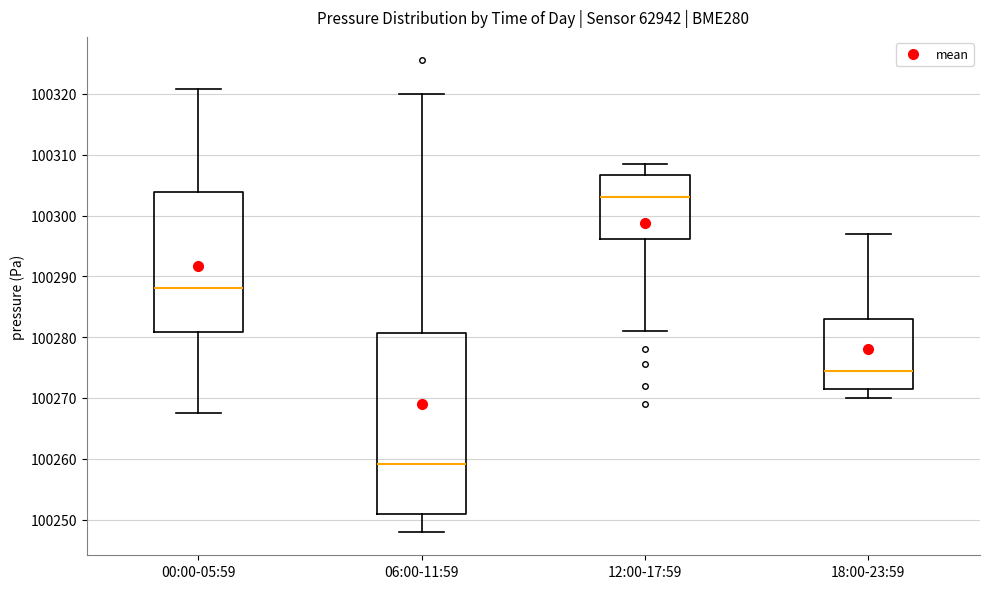

Reading left to right, read every box against the y-axis: the position of its median line, the range the box covers, and the ends of its whiskers. The values are not printed on the chart, so give them approximately, as read against the axis.

00:00-05:59: median 100288, box 100281 to 100304, whiskers 100267 to 100321
06:00-11:59: median 100259, box 100251 to 100281, whiskers 100248 to 100320
12:00-17:59: median 100303, box 100296 to 100307, whiskers 100281 to 100309
18:00-23:59: median 100274, box 100272 to 100283, whiskers 100270 to 100297